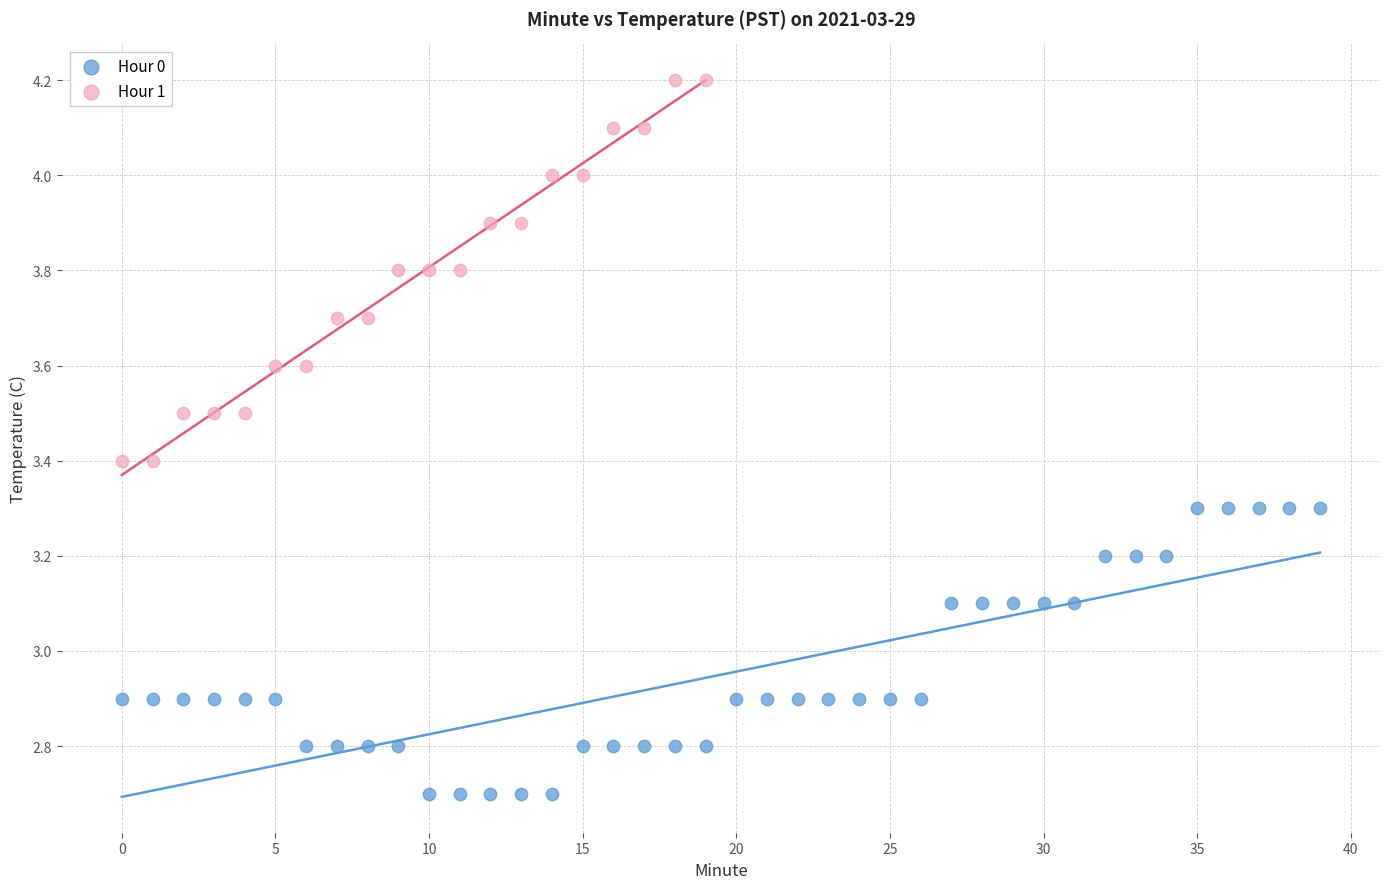

Which series has the widest spread of Y values?

Hour 1